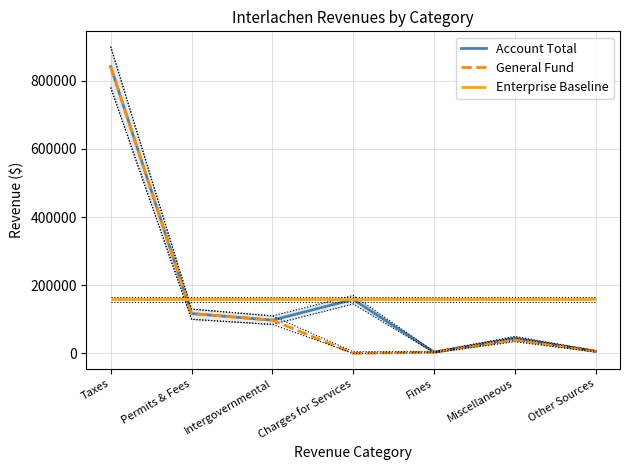

True or false: General Fund and Account Total intersect in this chart.

False